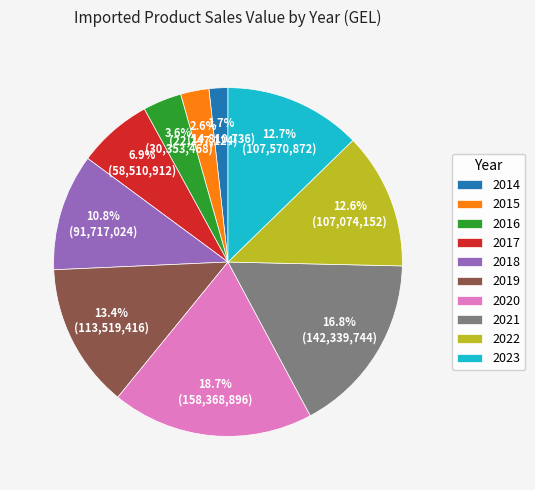

What percentage is the 2014 slice, to the nearest percent?

2%